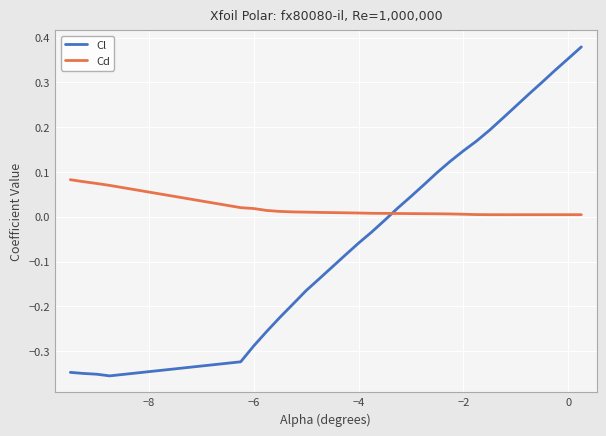

Which series ends up on top after the final intersection of Cl and Cd?

Cl